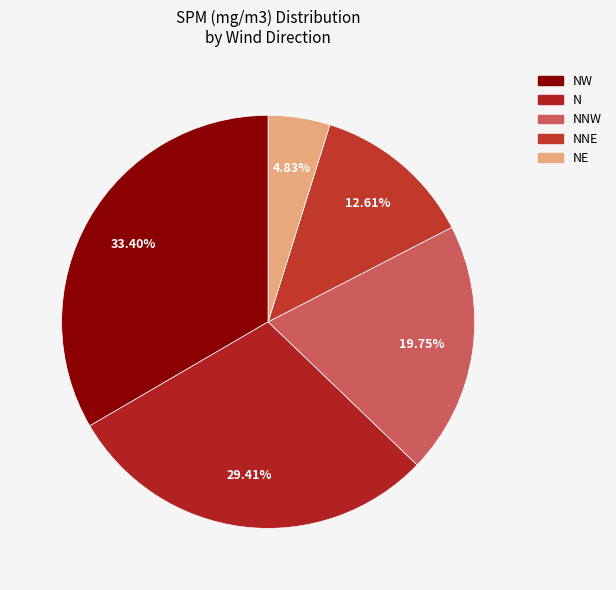

What percentage do N and NNW together represent?

49.2%